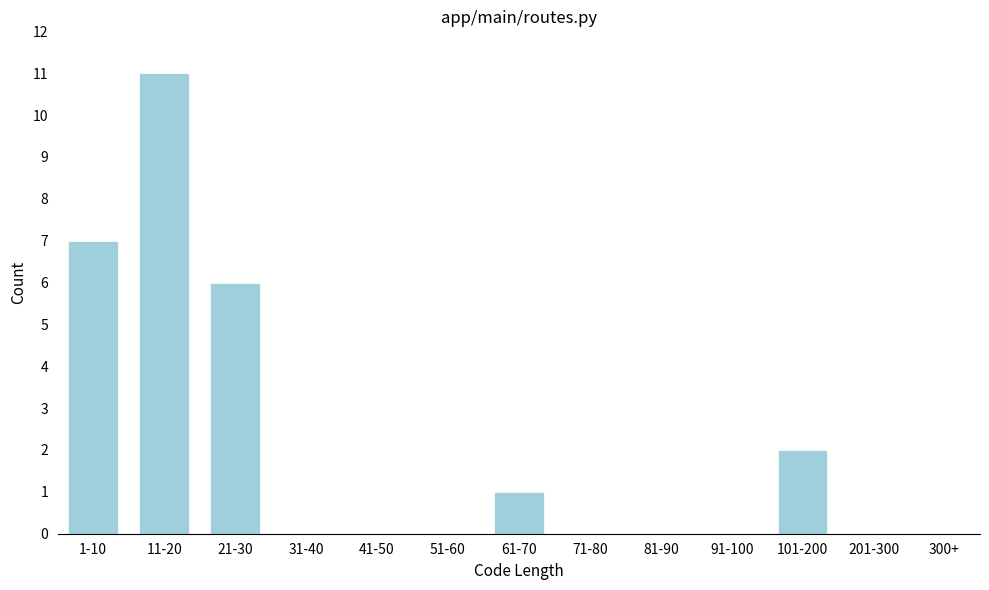

Reading right to left, what are all the values shown in this chart?

300+=0	201-300=0	101-200=2	91-100=0	81-90=0	71-80=0	61-70=1	51-60=0	41-50=0	31-40=0	21-30=6	11-20=11	1-10=7